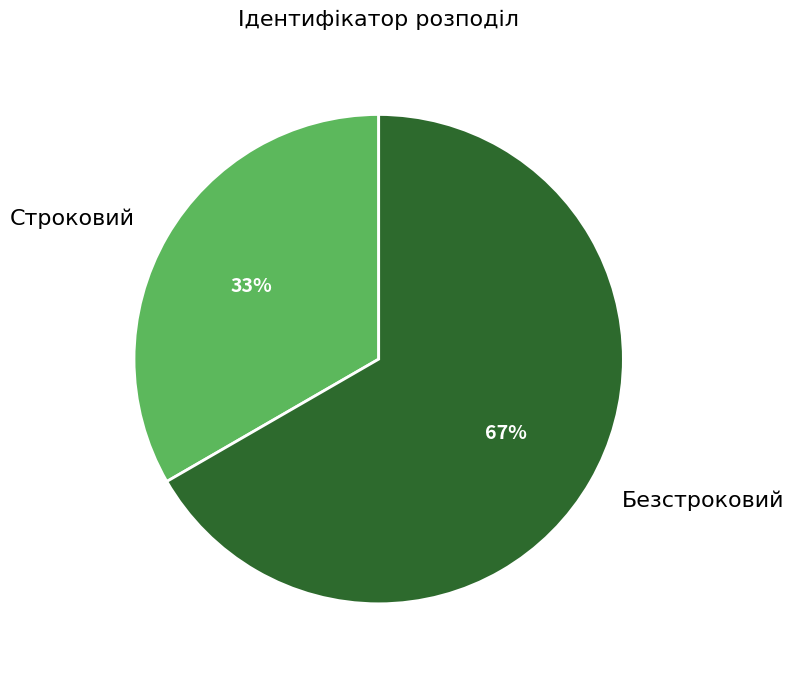

Does any single category account for the majority?

Yes